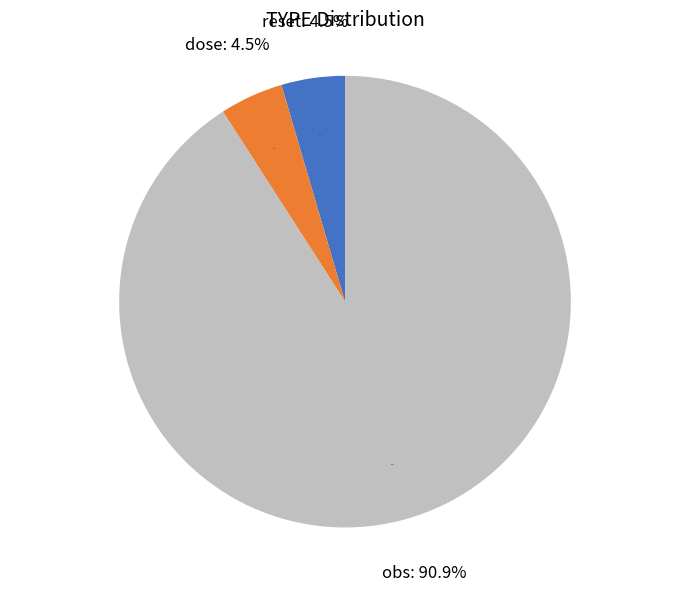

To the nearest percent, what is the average slice percentage?

33%